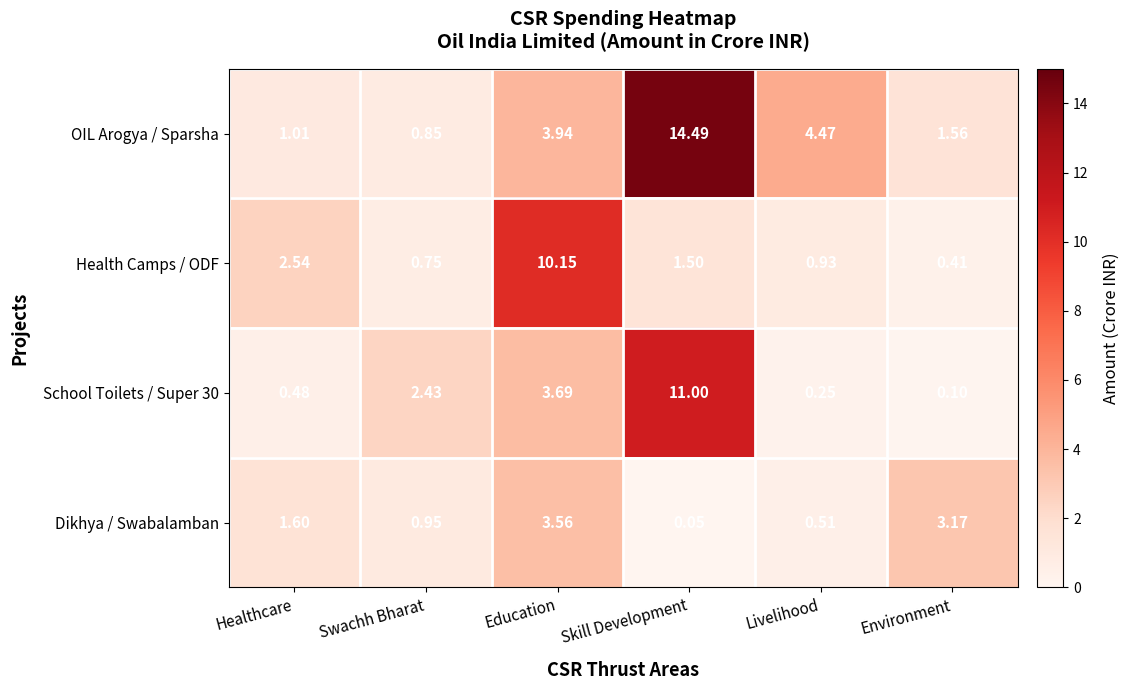

List the labels in order of Dikhya / Swabalamban value, smallest first.

Skill Development, Livelihood, Swachh Bharat, Healthcare, Environment, Education